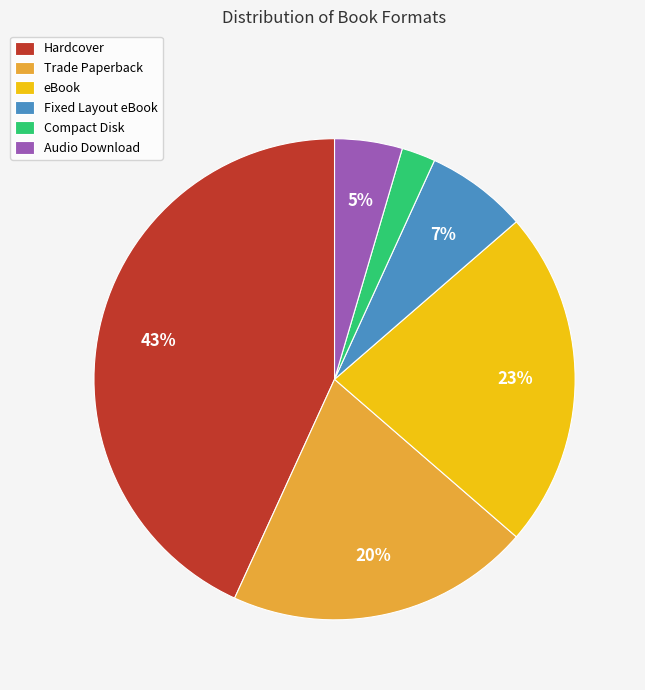

How many segments does this pie chart have?

6